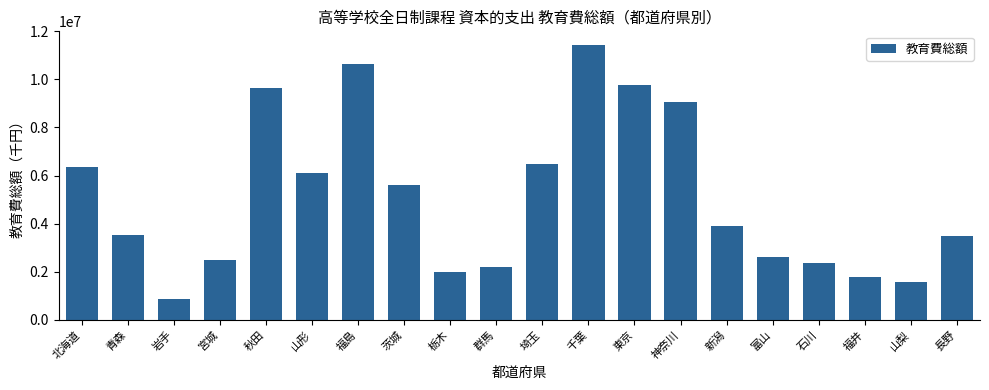

What is the difference between the maximum and minimum values?

10559587